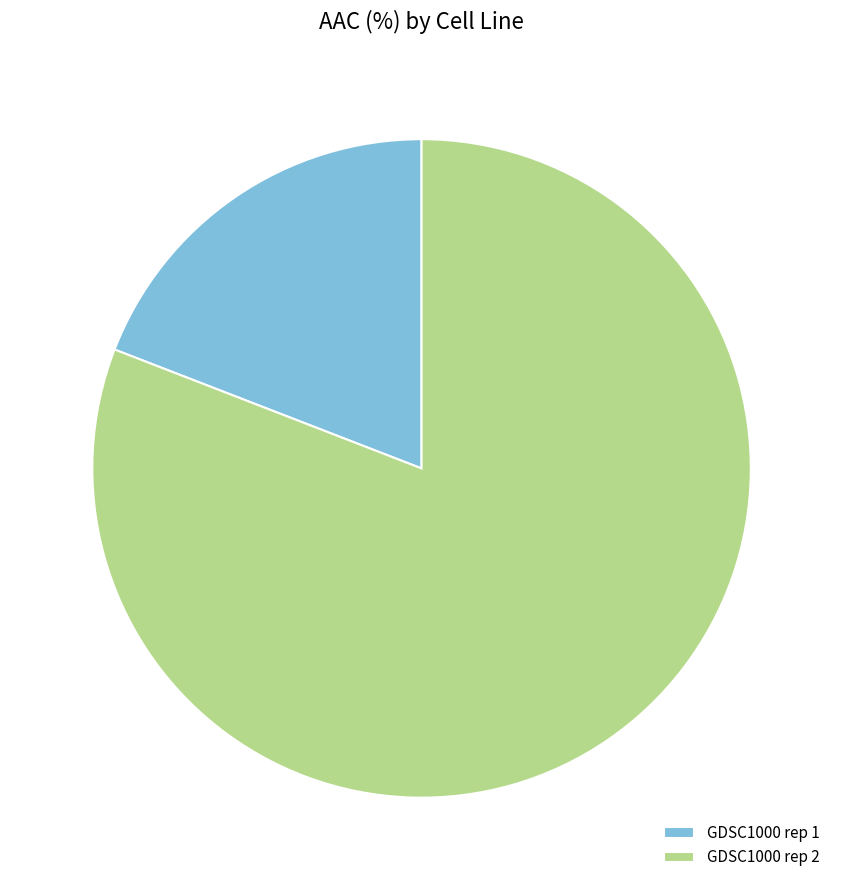

The GDSC1000 rep 1 slice represents 10% of the pie. True or false?

False